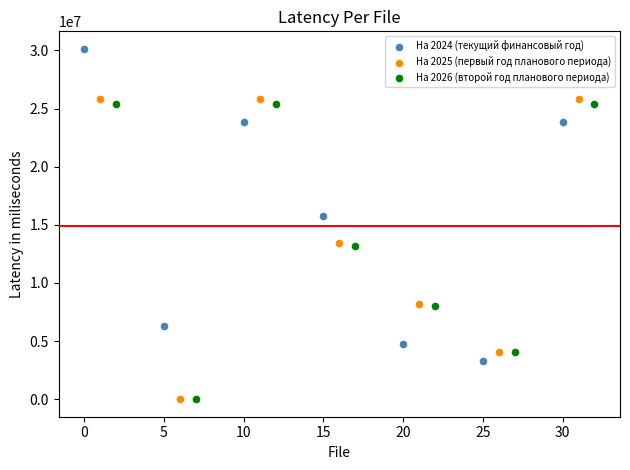

Which series contains the highest Y value?

На 2024 (текущий финансовый год)